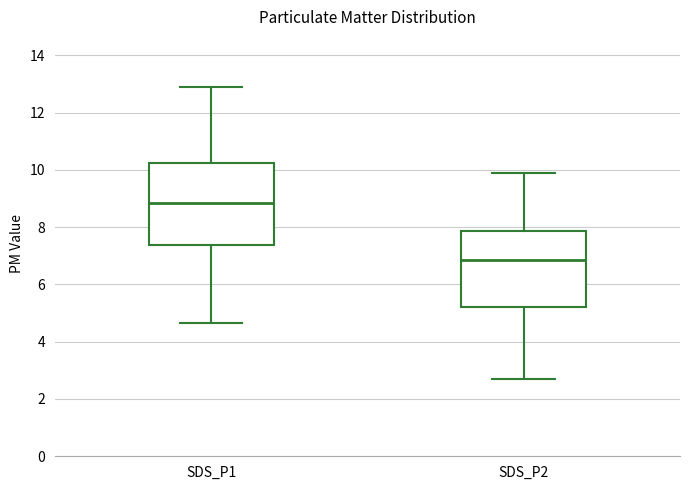

Where is the upper edge of the box for SDS_P1 on the y-axis? The values are not printed on the chart, so give them approximately, as read against the axis.

10.2